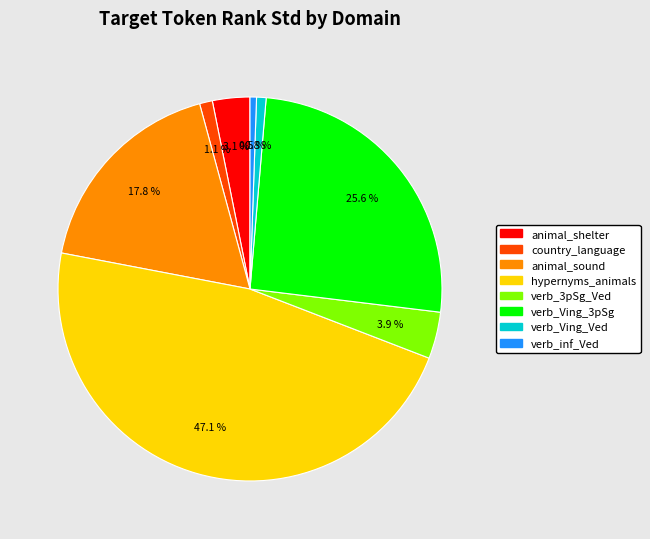

Is there any slice that represents more than half of the pie?

No